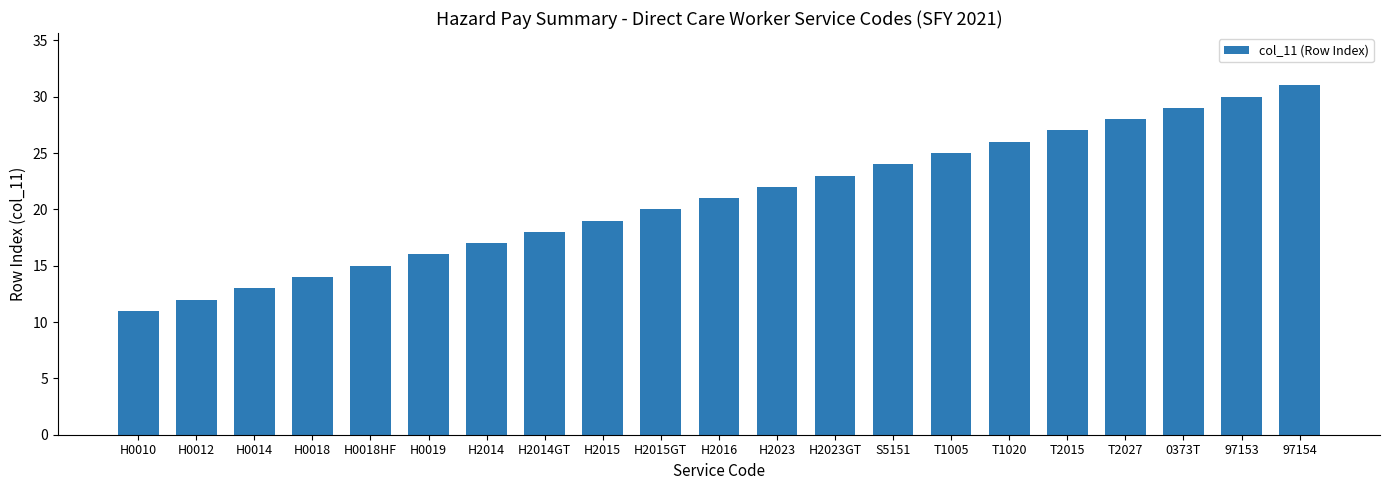

Reading left to right, list all the values displayed in this chart.

11	12	13	14	15	16	17	18	19	20	21	22	23	24	25	26	27	28	29	30	31